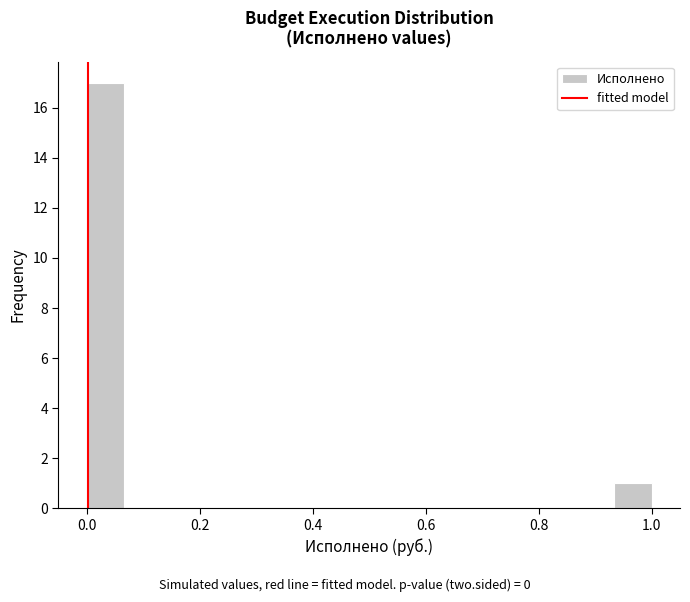

Around what value on the x-axis is the tallest bar? Give the approximate position of its centre, as read against the axis.

0.04